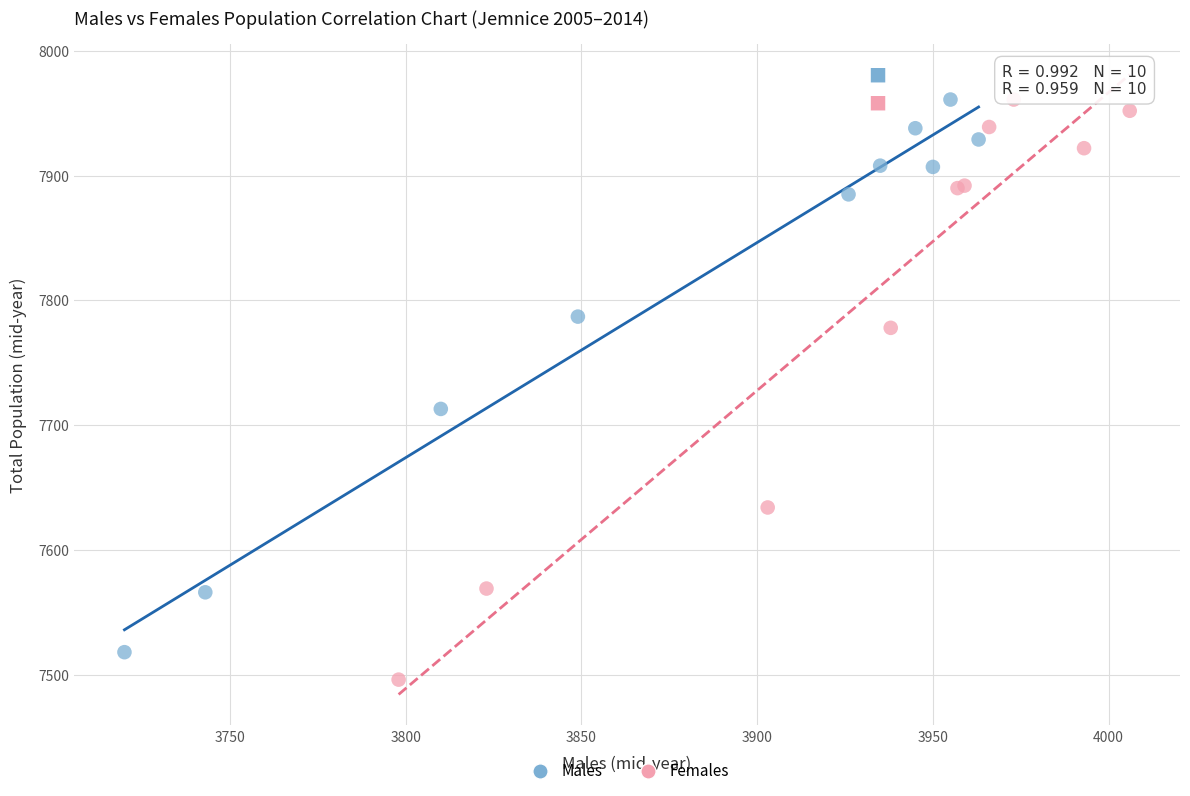

What are all the series names shown in the legend?

Males, Females